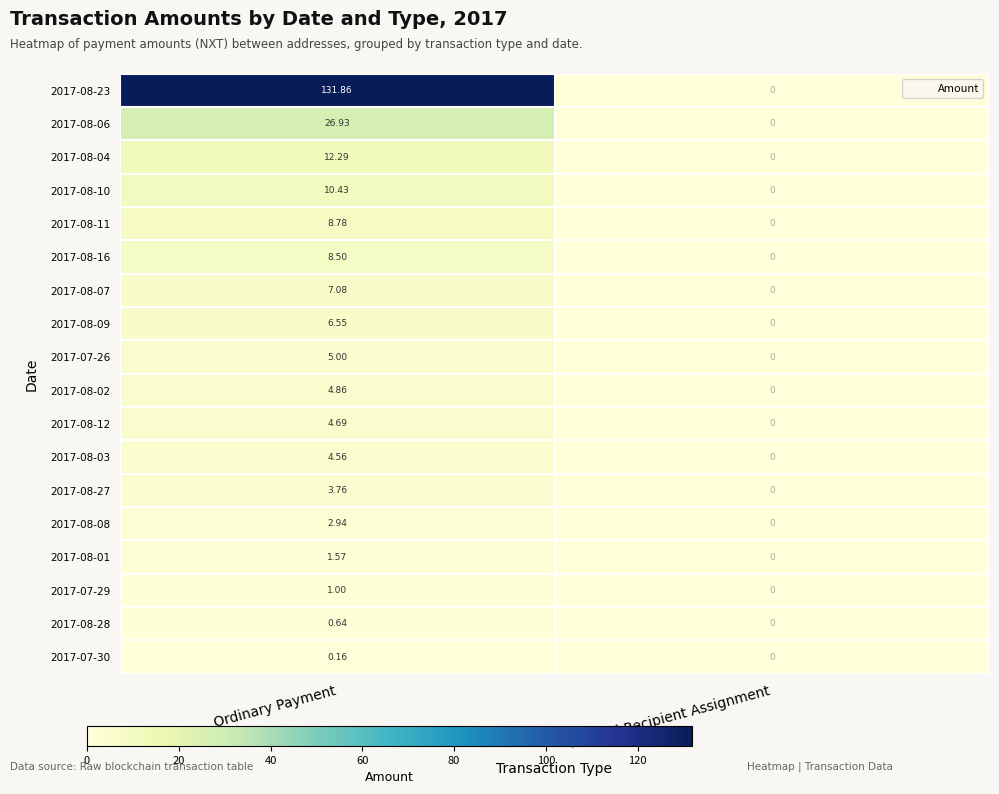

At which category is the sum across all series the highest?

Ordinary Payment